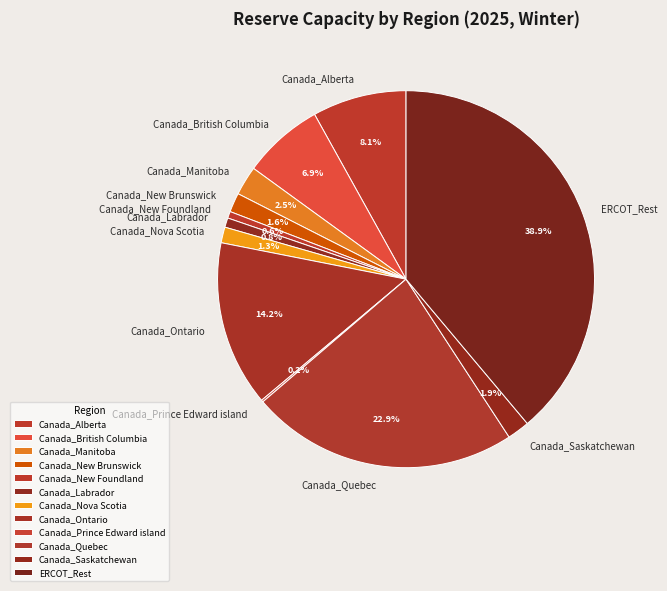

Which has a higher value, Canada_Manitoba or Canada_Alberta?

Canada_Alberta